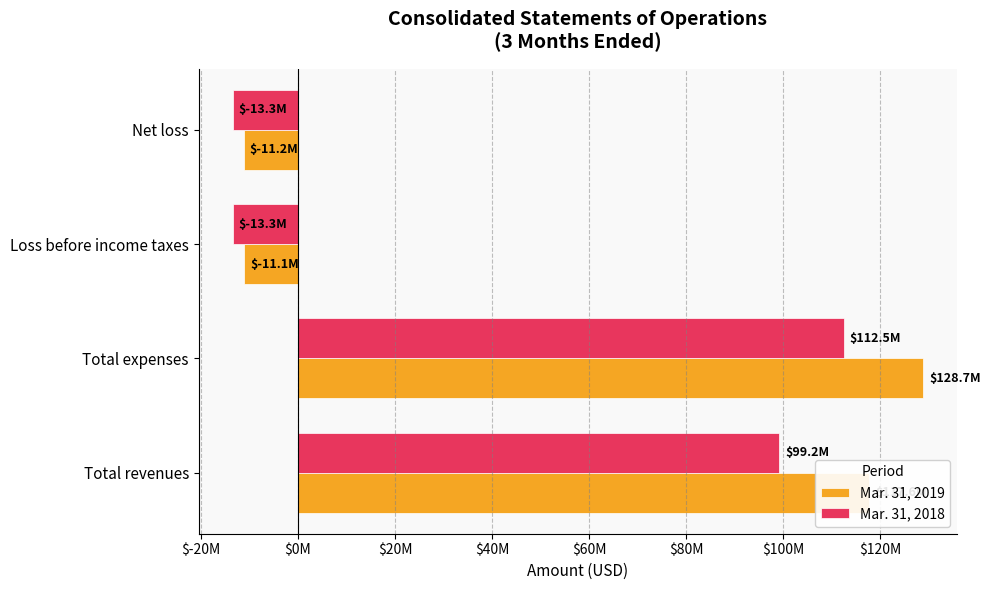

How many bars are there in each group?

2